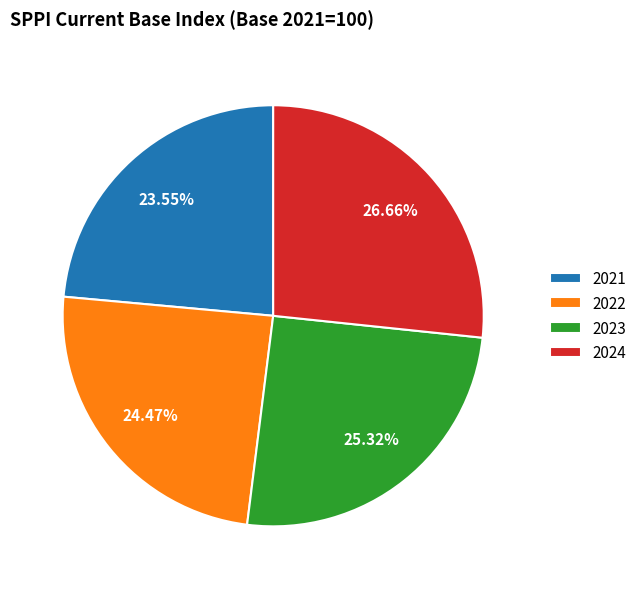

Is it true that 2024 is 27% of the pie?

True